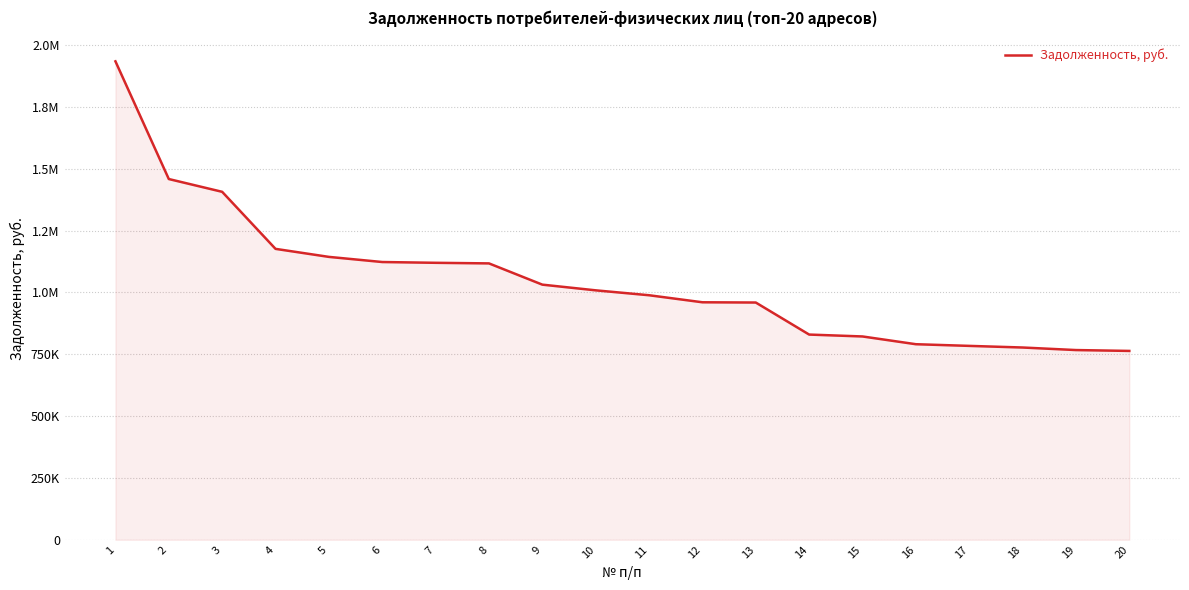

List the labels in order of value, largest first.

1, 2, 3, 4, 5, 6, 7, 8, 9, 10, 11, 12, 13, 14, 15, 16, 17, 18, 19, 20